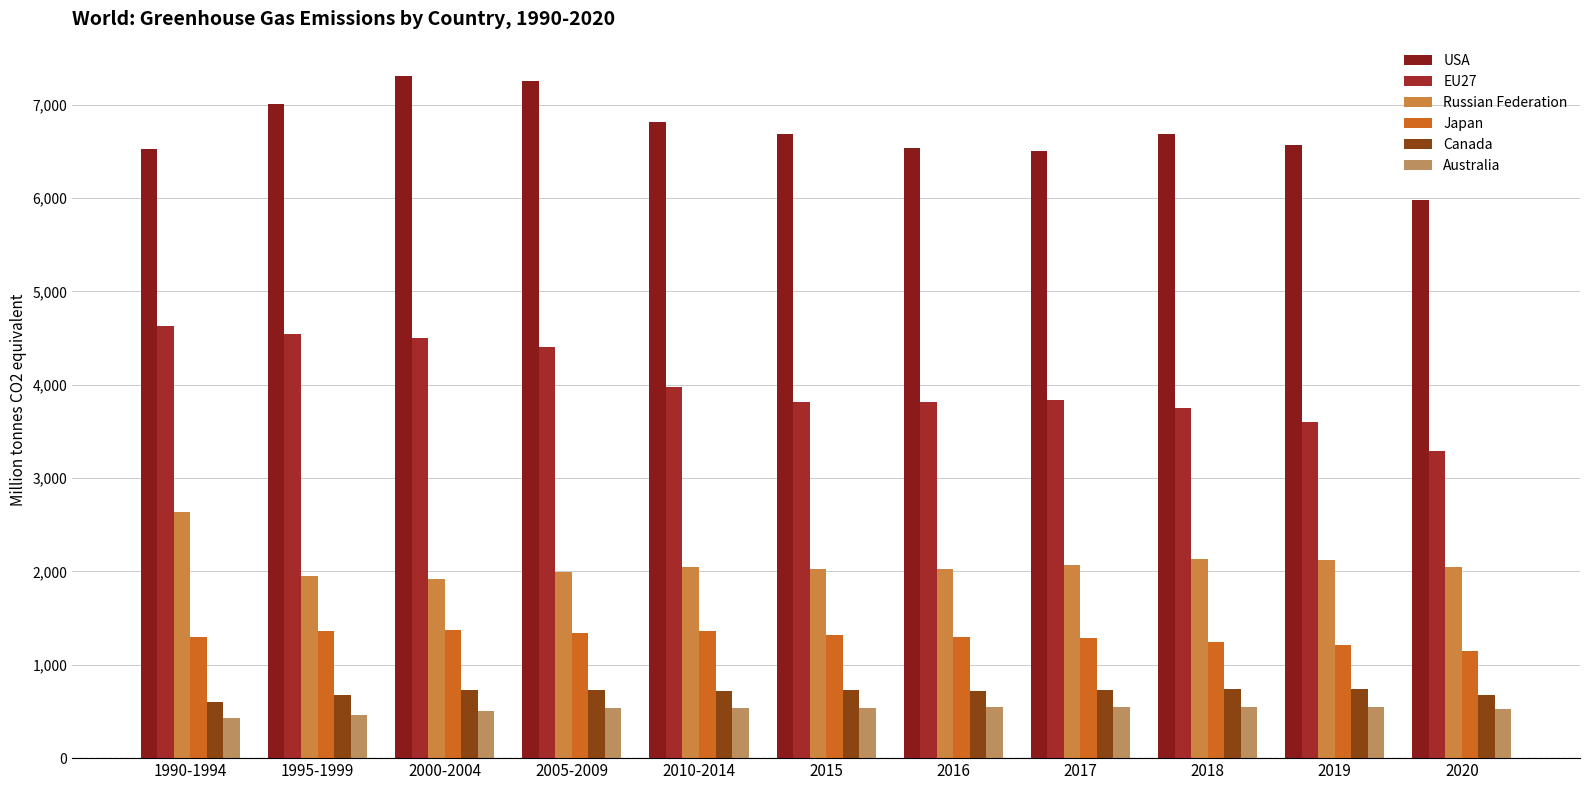

Which has a higher value, 2015 or 2017?

2015